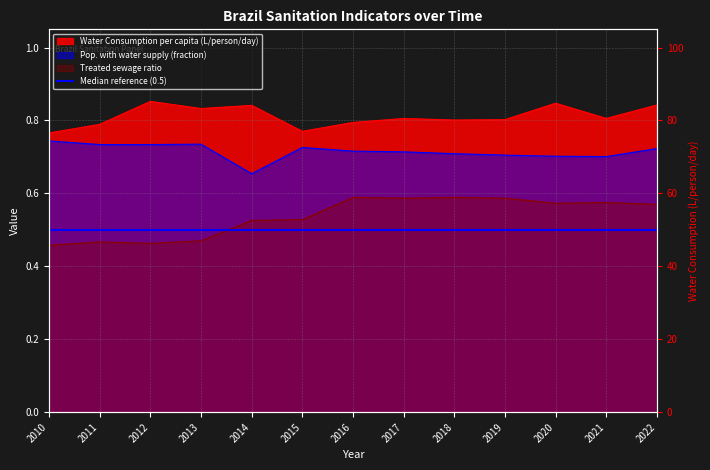

True or false: Water Consumption per capita (L/person/day) and Treated sewage ratio intersect in this chart.

False